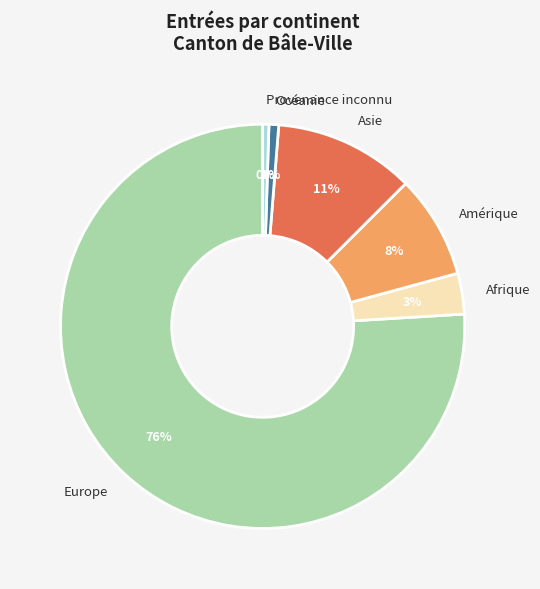

Which slice is the largest?

Europe